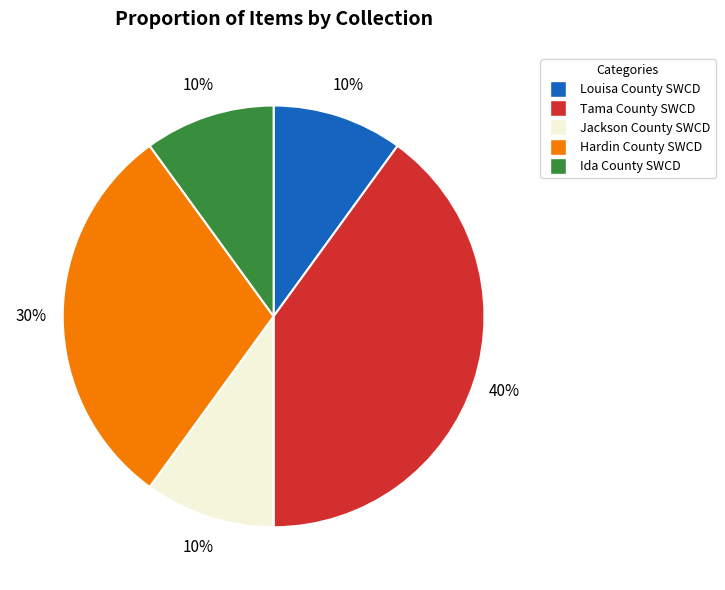

Is there a majority slice in this chart?

No